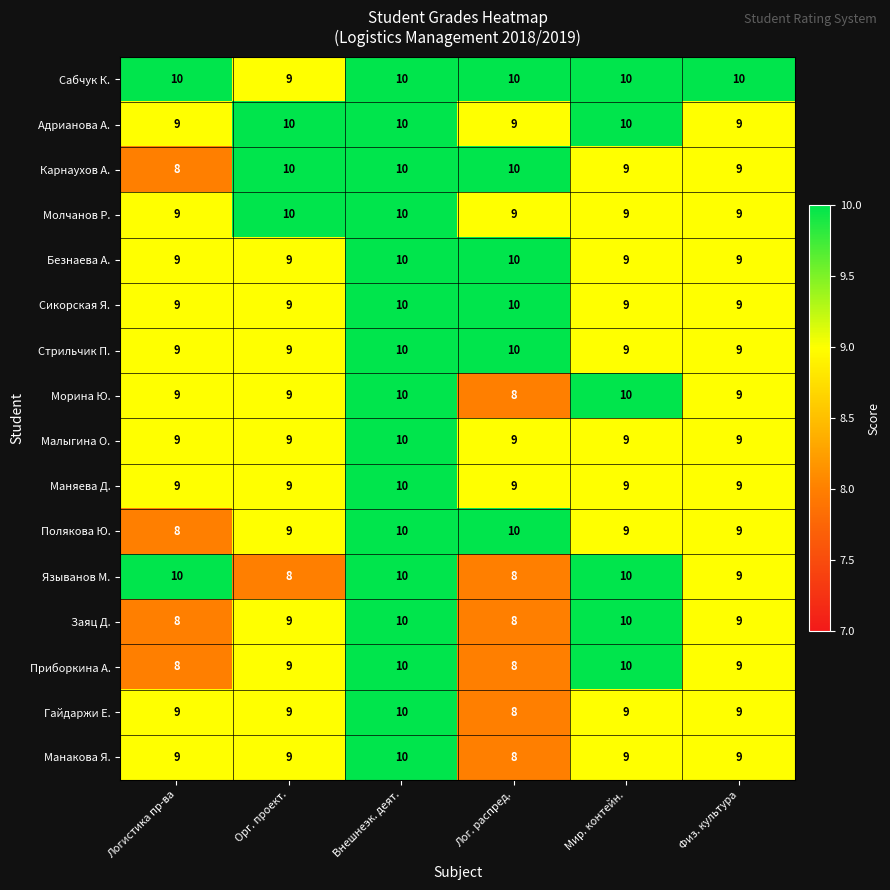

What is the greatest value displayed?

10